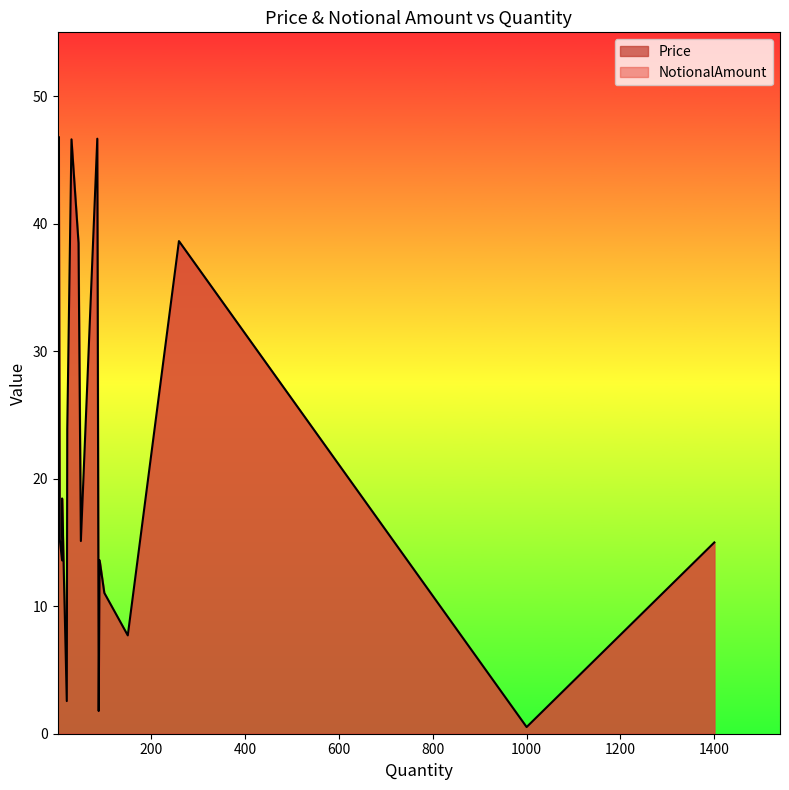

How many distinct data groups are displayed?

2